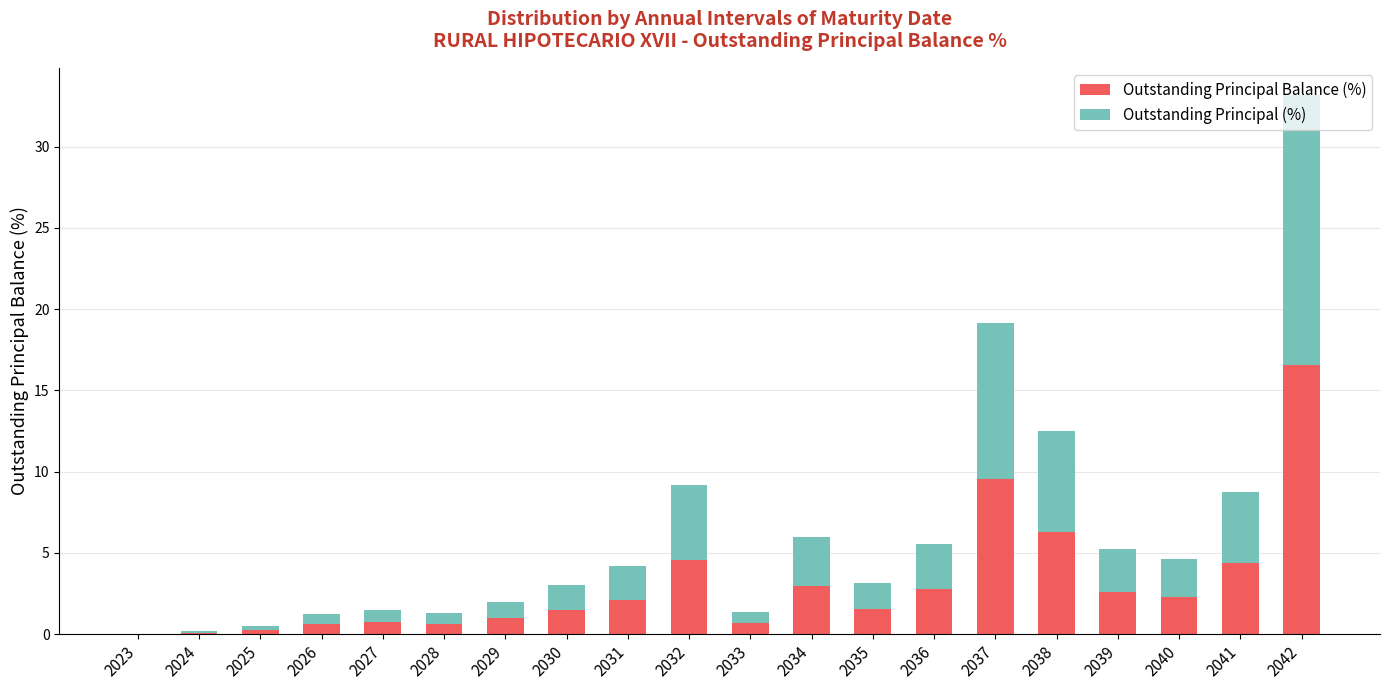

What is the difference between the Outstanding Principal Balance (%) values at 2030 and 2023?

1.5